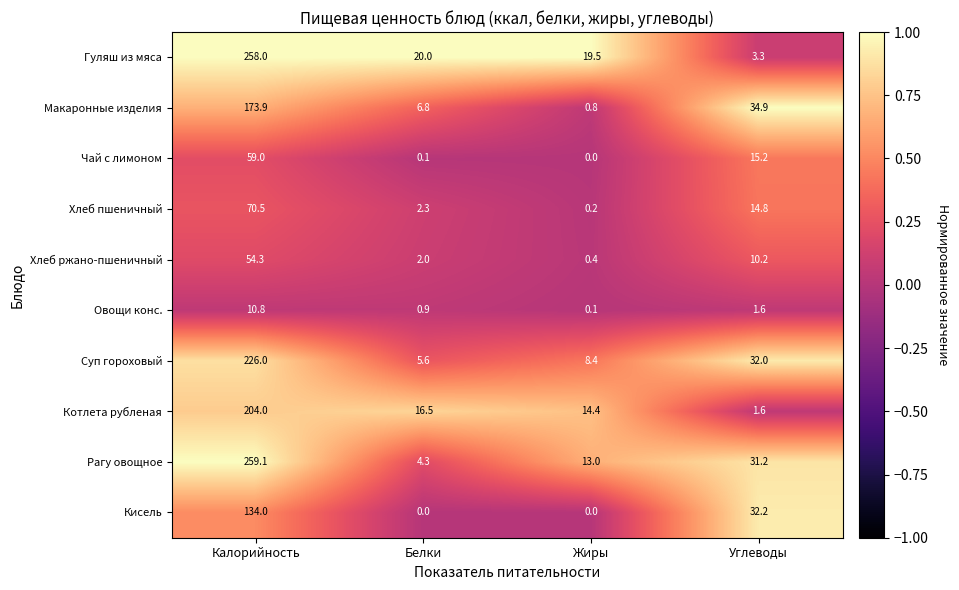

Rank the categories by Макаронные изделия value from highest to lowest.

Калорийность, Углеводы, Белки, Жиры